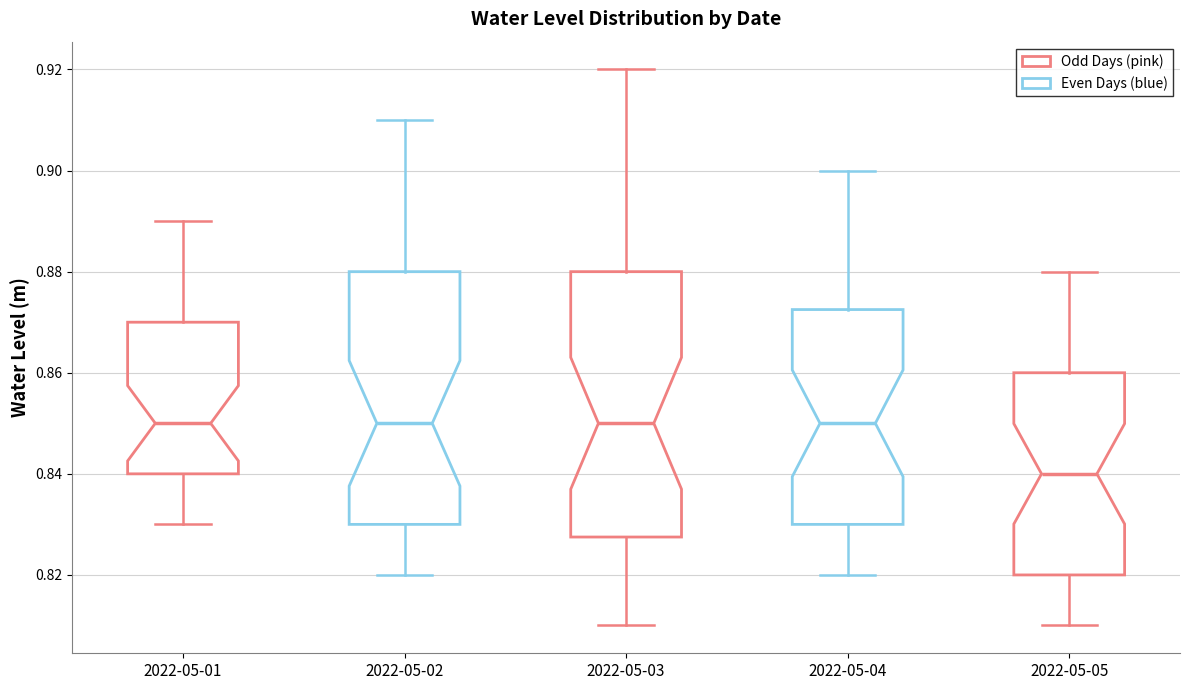

Comparing the boxes themselves (not the whiskers), which one is the tallest?

2022-05-03